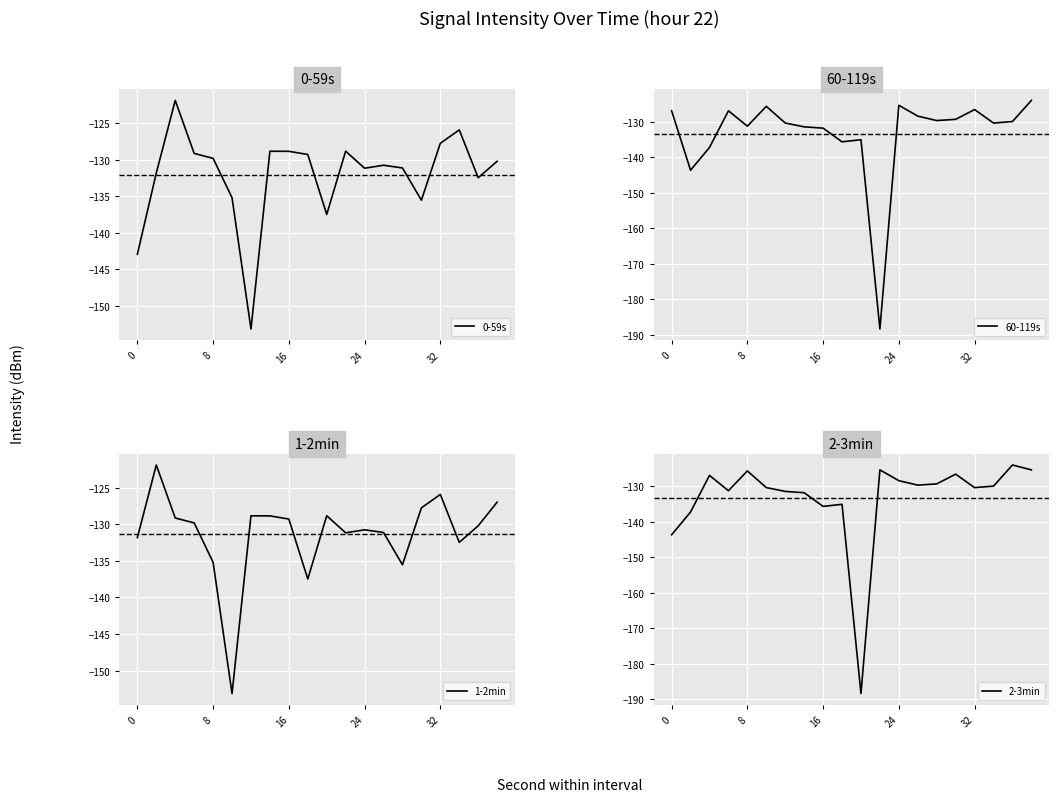

What is the label of the 3rd point from the left?

16